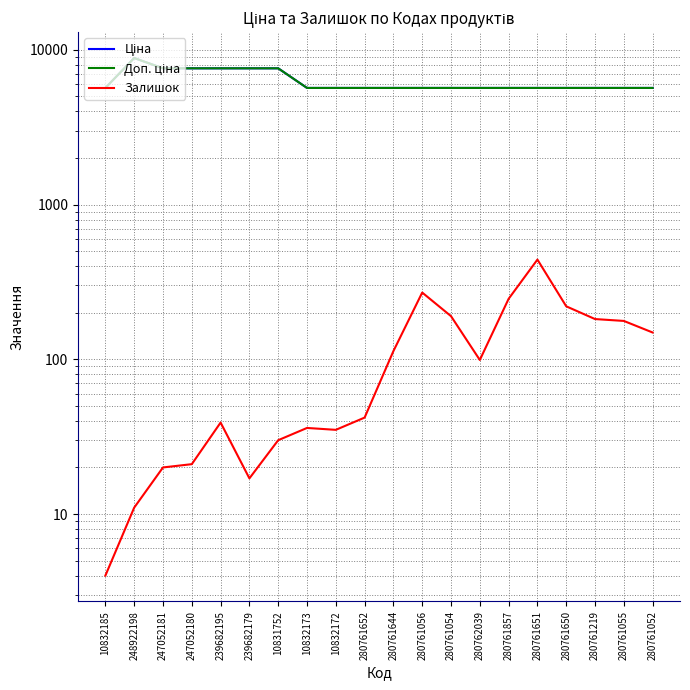

What is the label of the 8th point from the left?

10832173